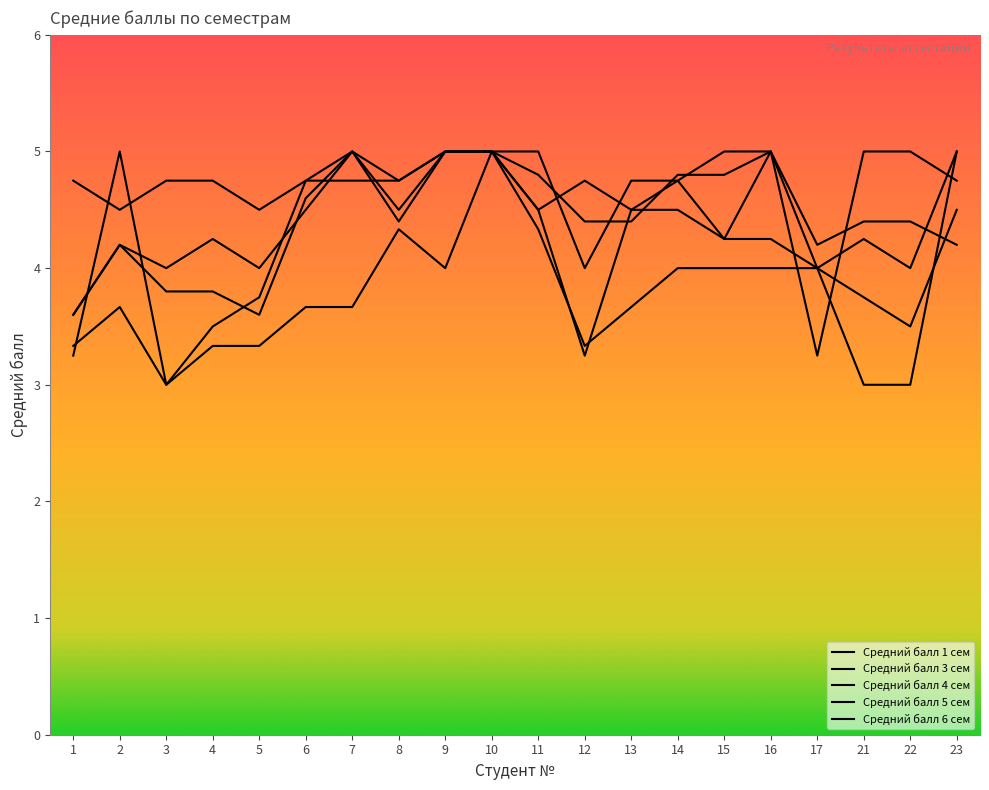

How many Средний балл 1 сем values are between 3 and 4?

16